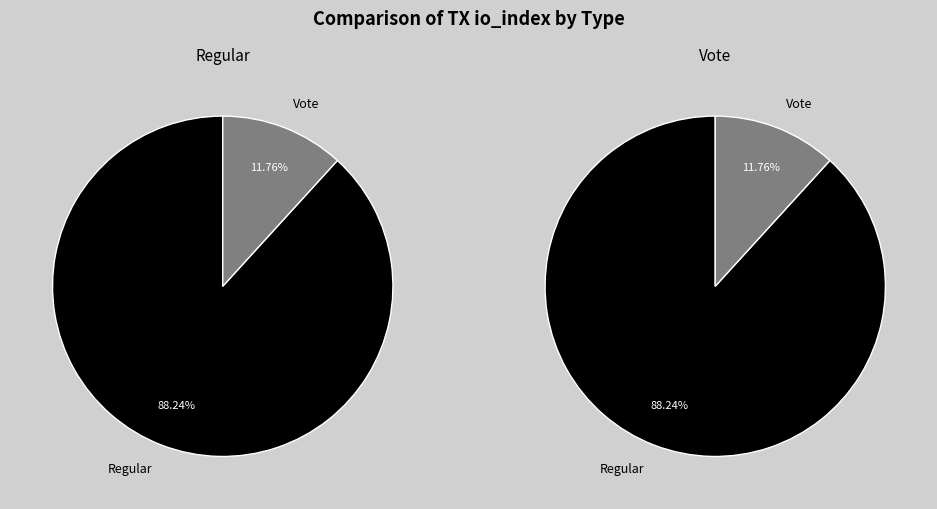

Is it true that Regular (io_index=15) is 88% of the pie?

True